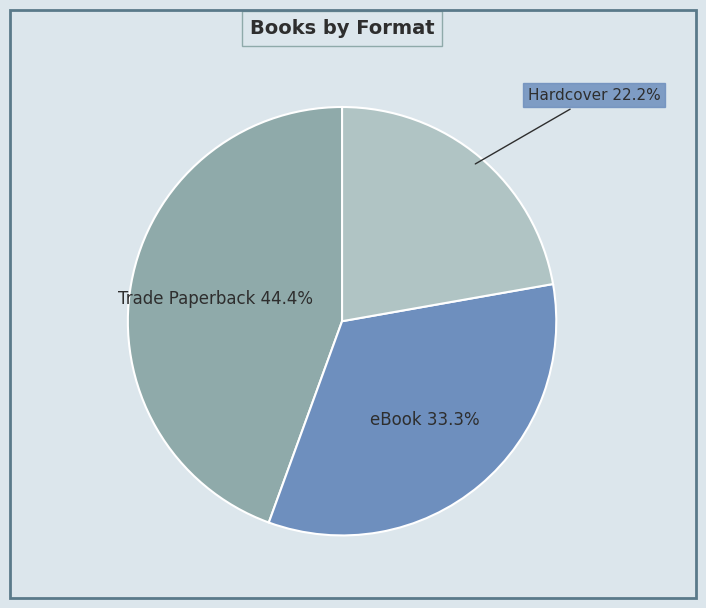

Is there any slice that represents more than half of the pie?

No